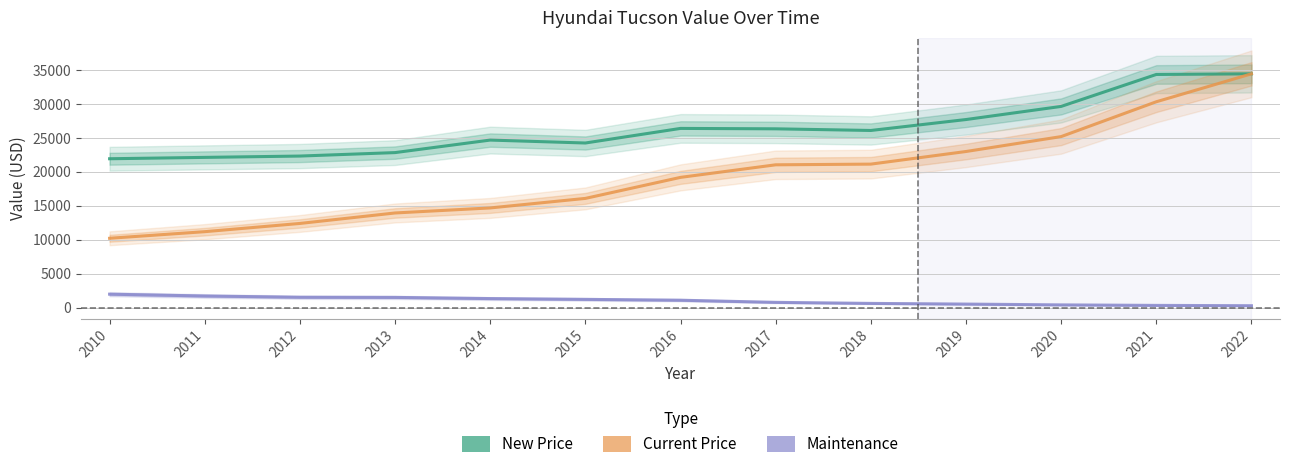

The Current Price series shows 34425 at 2022. True or false?

True